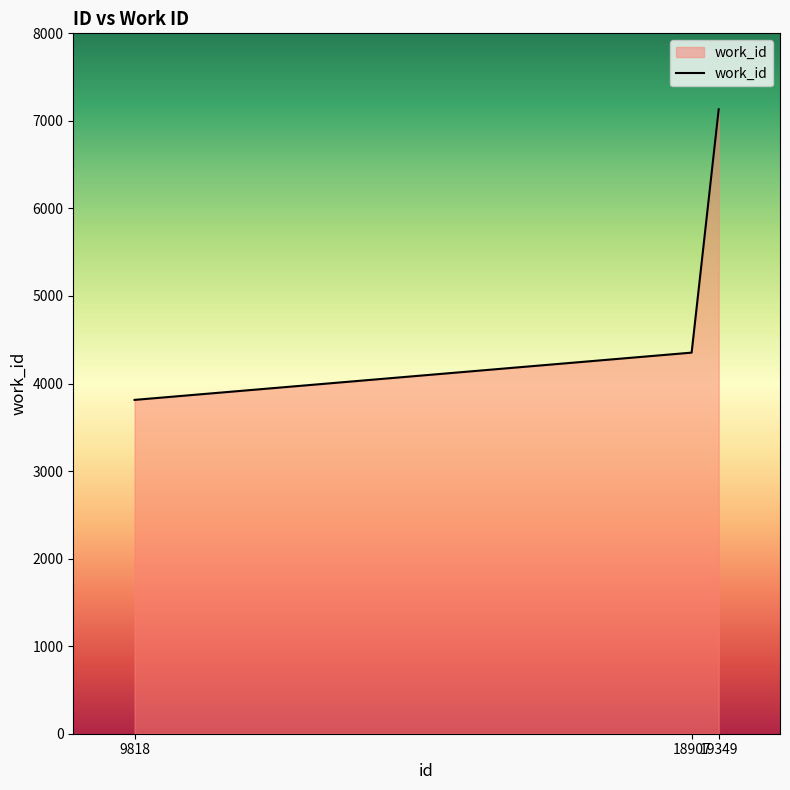

Reading right to left, what are all the values shown in this chart?

7132	4353	3813